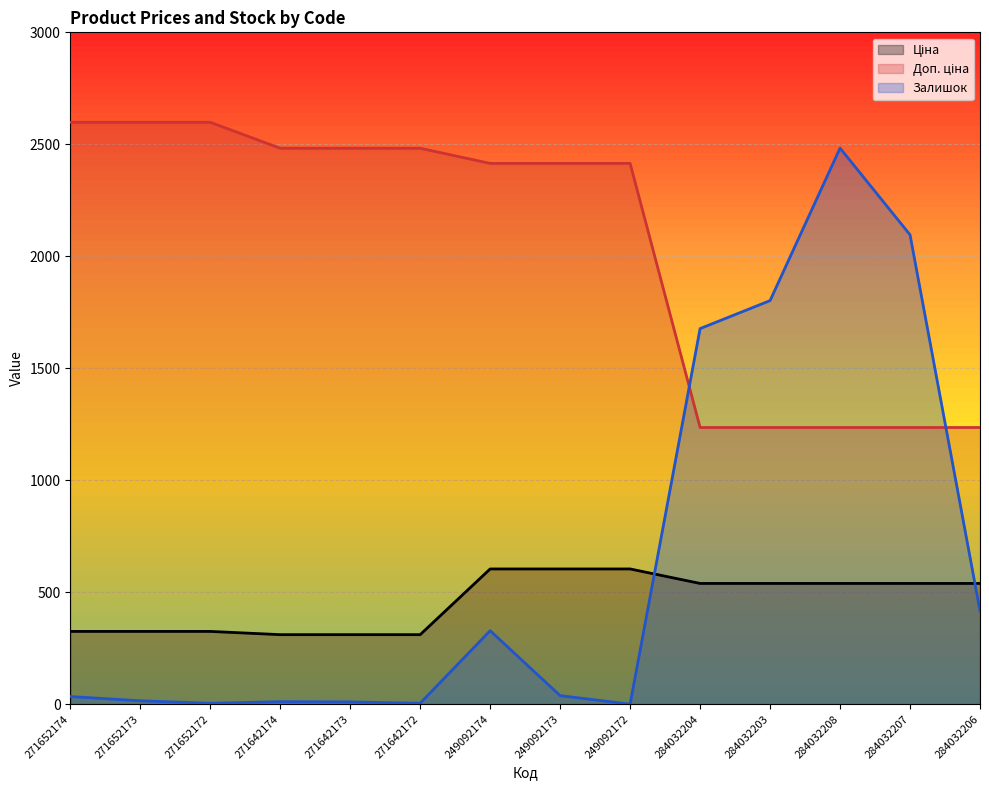

True or false: Ціна has a value of 898.9 at 249092172.

False